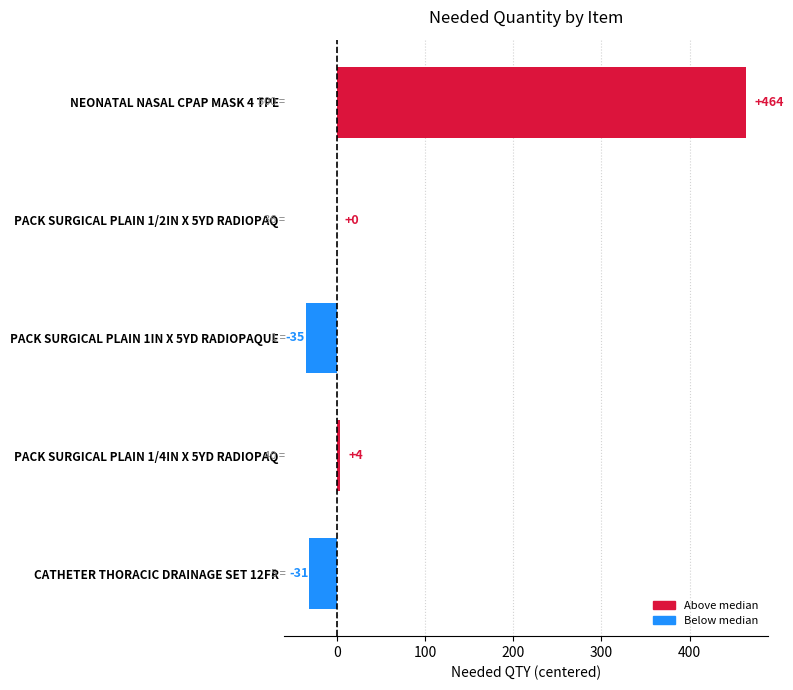

What value does the data have at NEONATAL NASAL CPAP MASK 4 TPE?

464